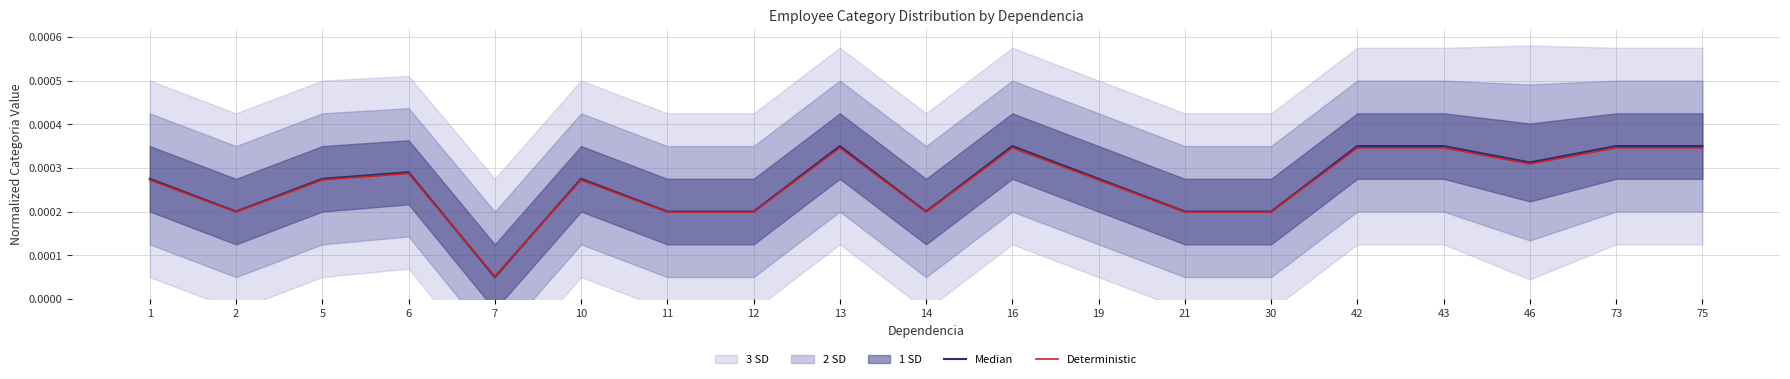

Does the chart display data point markers on the line(s)?

No